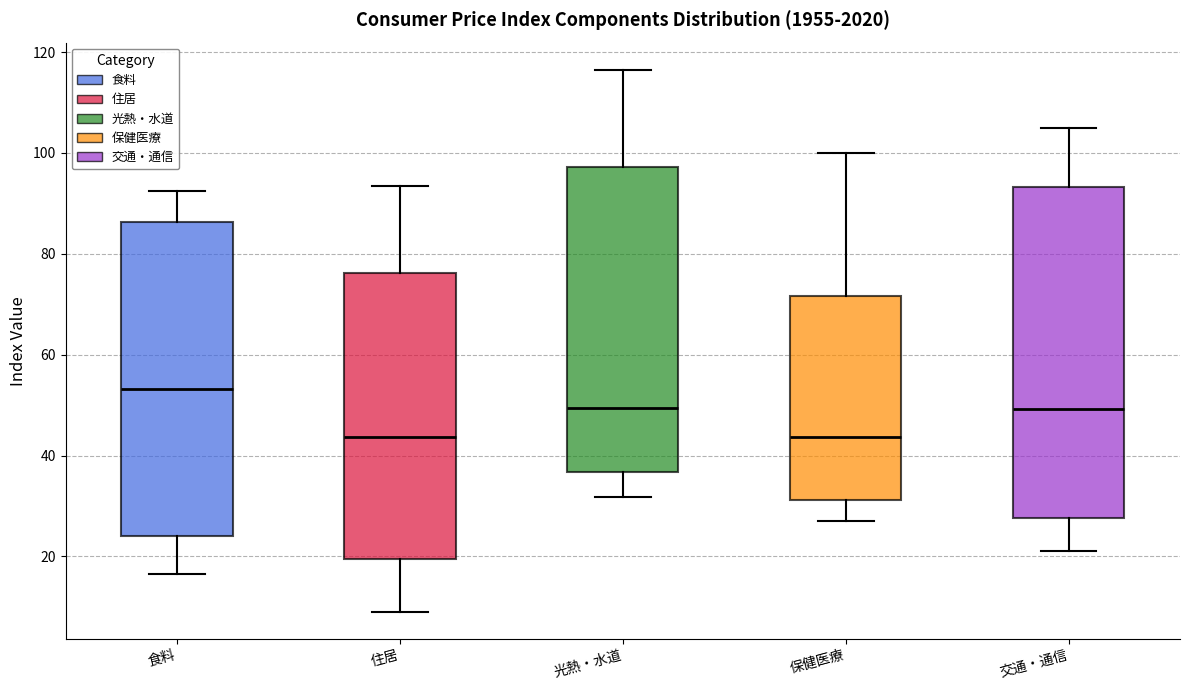

Comparing the boxes themselves (not the whiskers), which one is the tallest?

交通・通信